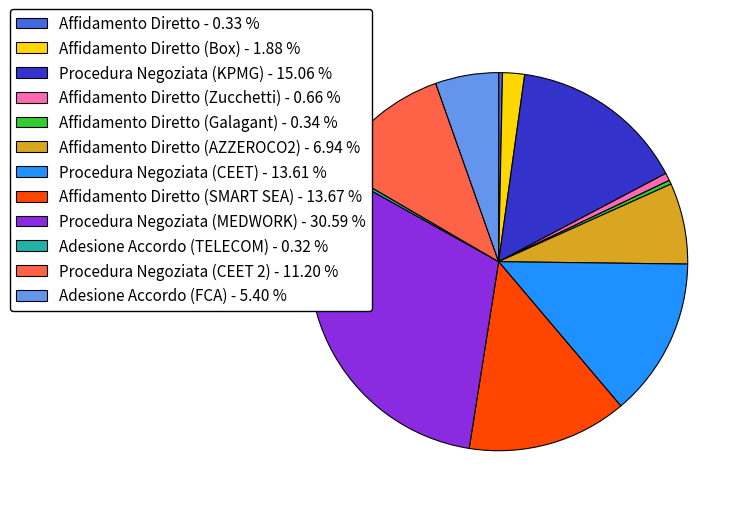

Which category has the biggest portion of the pie?

Procedura Negoziata (MEDWORK) - 30.59 %